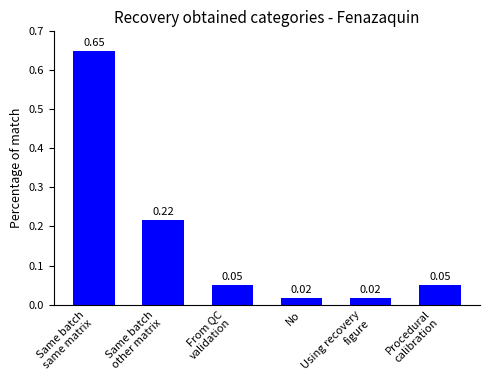

What is the difference between the maximum and minimum values?

0.6